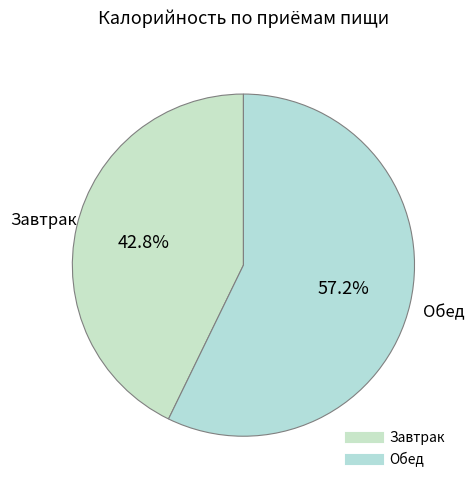

What percentage is the Завтрак slice, to the nearest percent?

43%